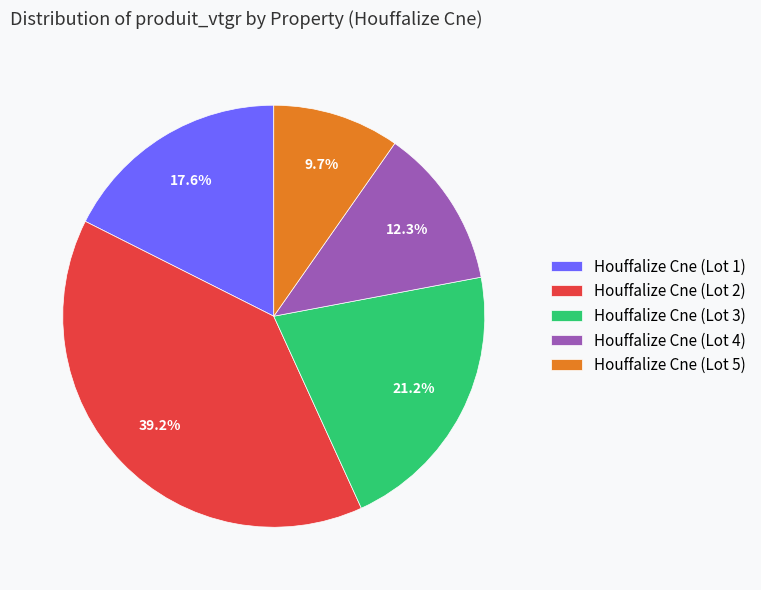

Is Houffalize Cne (Lot 2) the majority of the pie?

No